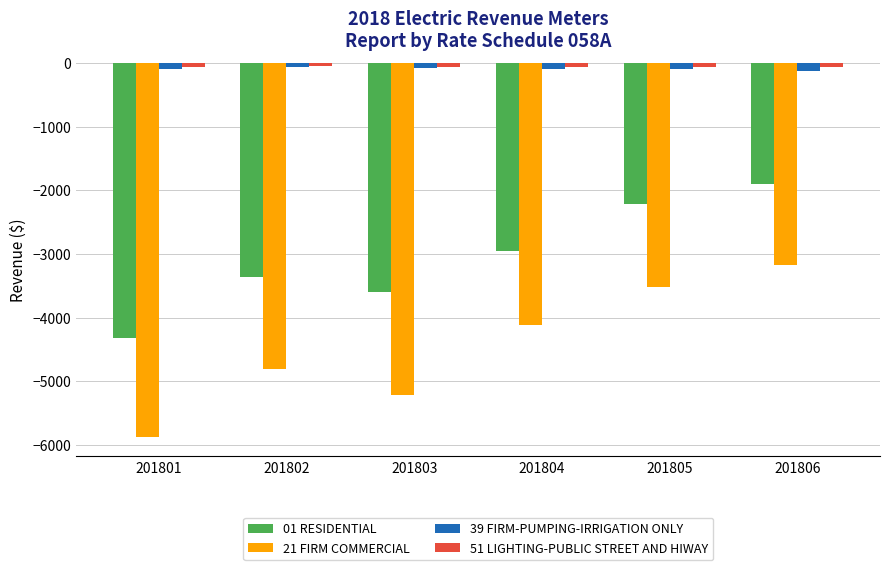

Is it true that 21 FIRM COMMERCIAL equals -1596.5 at 201802?

False